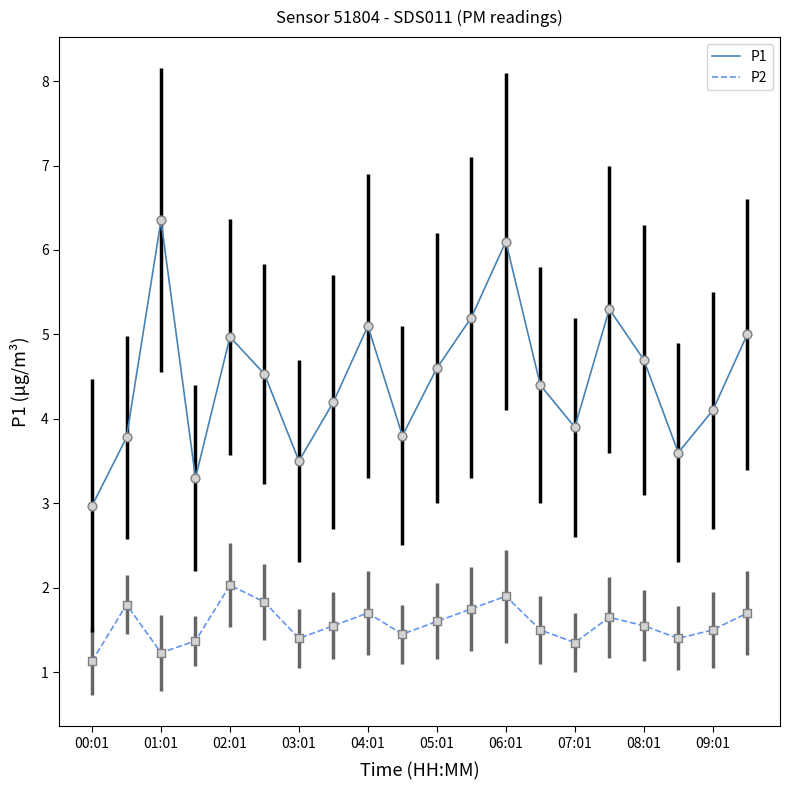

At how many categories does at least one series exceed 1?

20